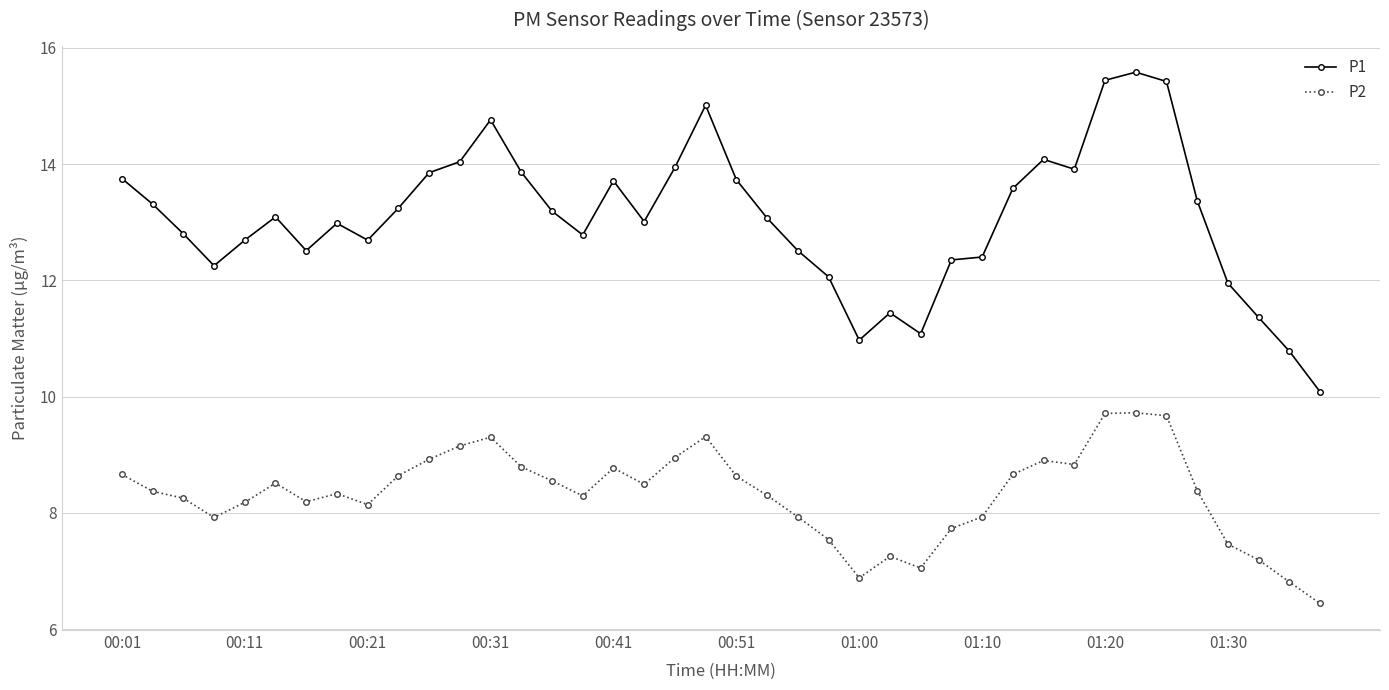

Which series has the largest total across all categories?

P1